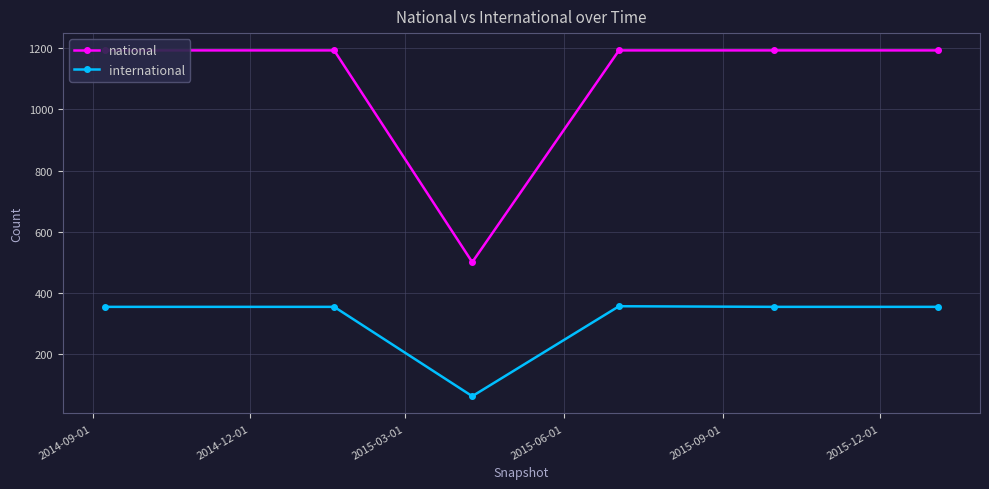

Which series has the largest total across all categories?

national